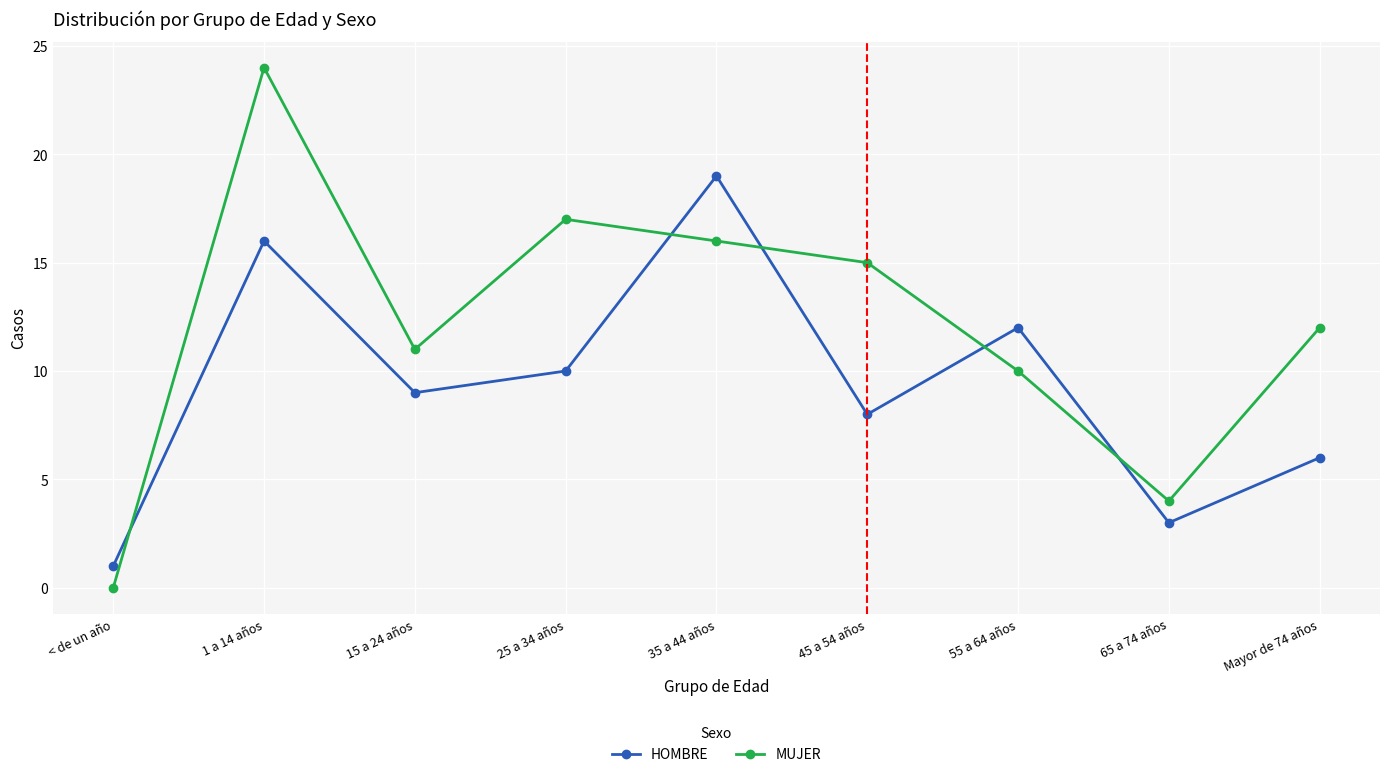

Reading left to right, list all the values displayed in this chart.

HOMBRE: < de un año=1	1 a 14 años=16	15 a 24 años=9	25 a 34 años=10	35 a 44 años=19	45 a 54 años=8	55 a 64 años=12	65 a 74 años=3	Mayor de 74 años=6
MUJER: < de un año=0	1 a 14 años=24	15 a 24 años=11	25 a 34 años=17	35 a 44 años=16	45 a 54 años=15	55 a 64 años=10	65 a 74 años=4	Mayor de 74 años=12